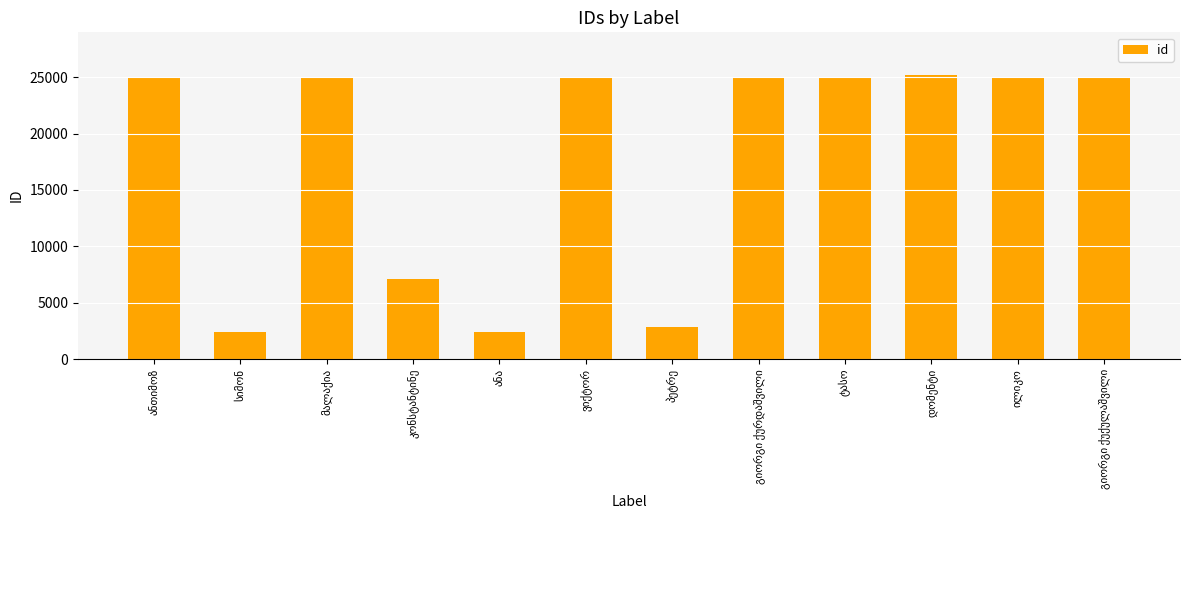

What is the value of the 3rd bar from the left?

24936